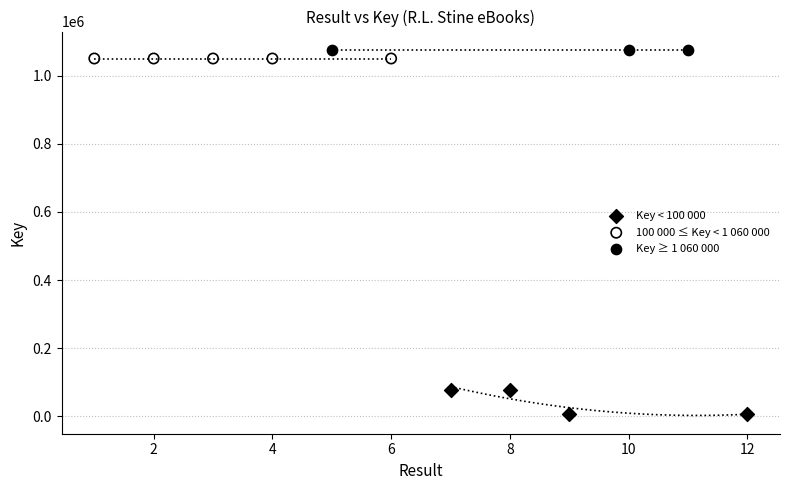

Which series reaches the maximum Y coordinate?

Key ≥ 1 060 000